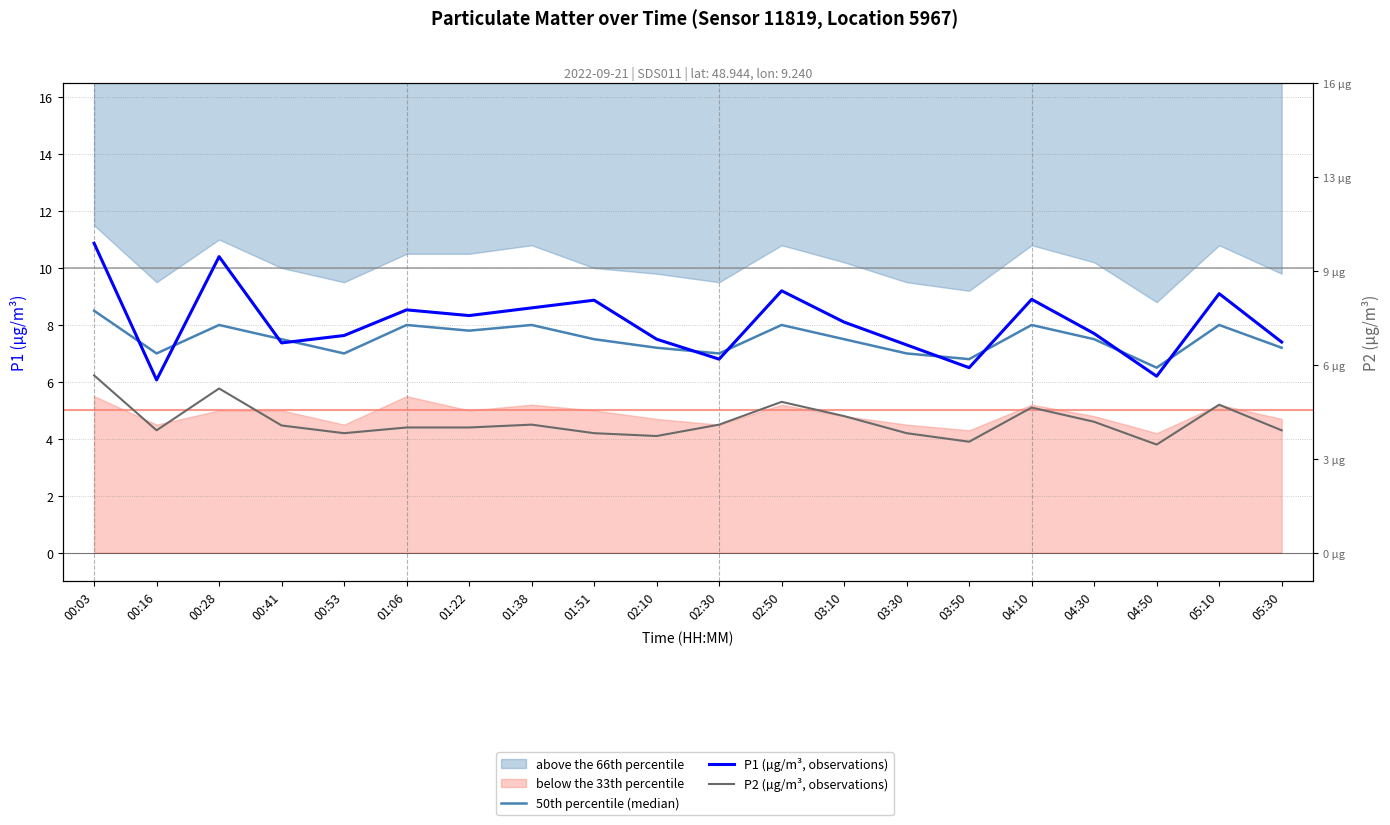

Which series has the largest range (max minus min)?

P1 (µg/m³, observations)